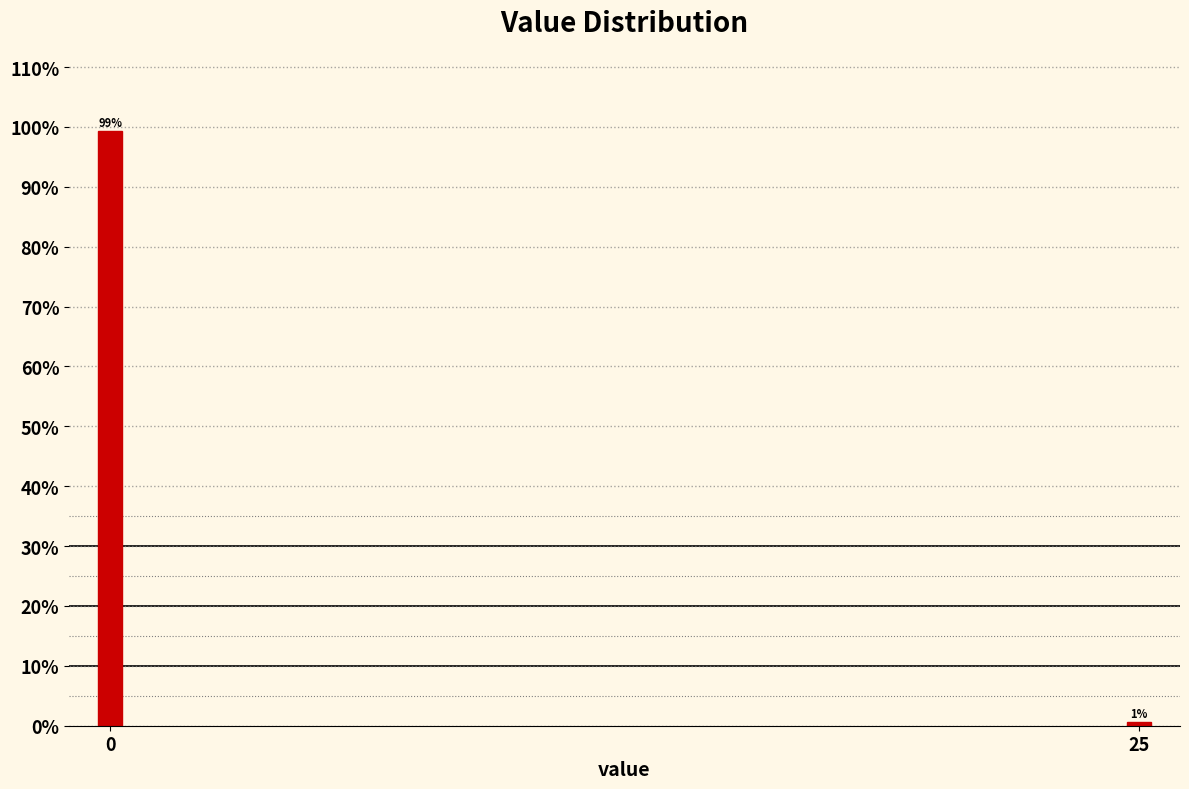

At which label is the value closest to 49?

25